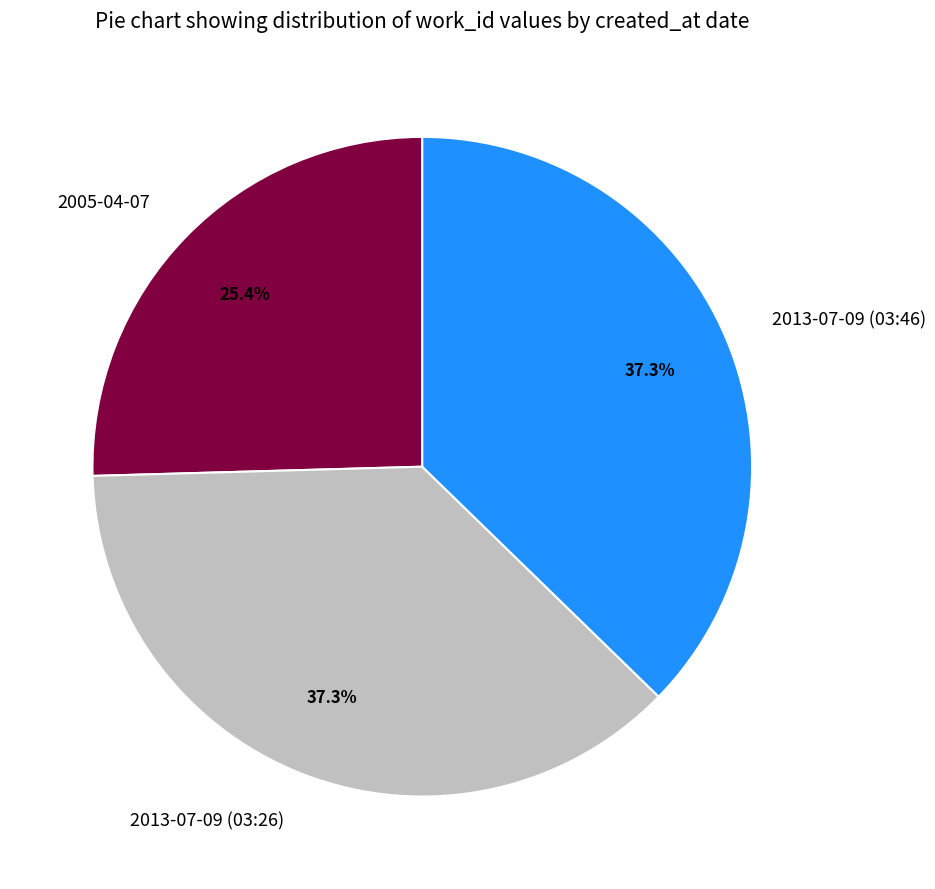

To the nearest percent, what is the difference between the largest and smallest slice percentages?

12%